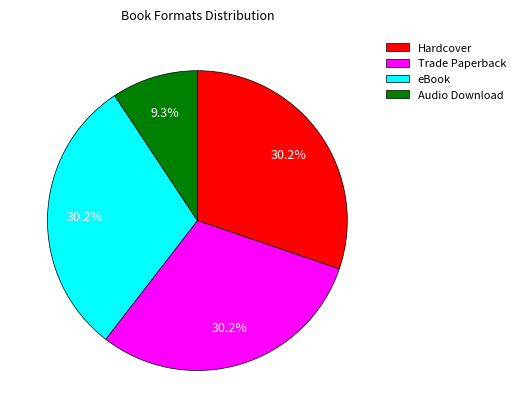

Which has a higher value, Audio Download or Hardcover?

Hardcover